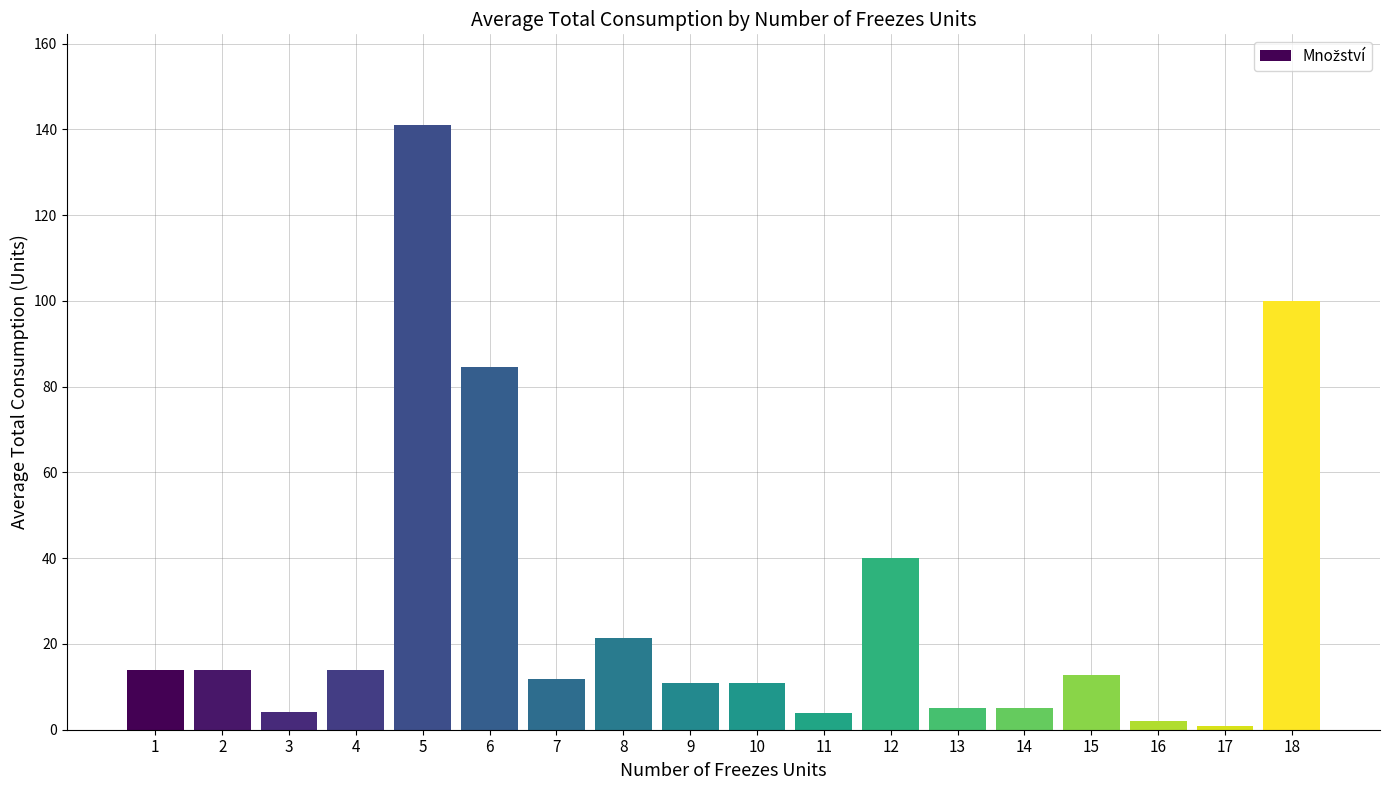

At which label is the value closest to 70?

6